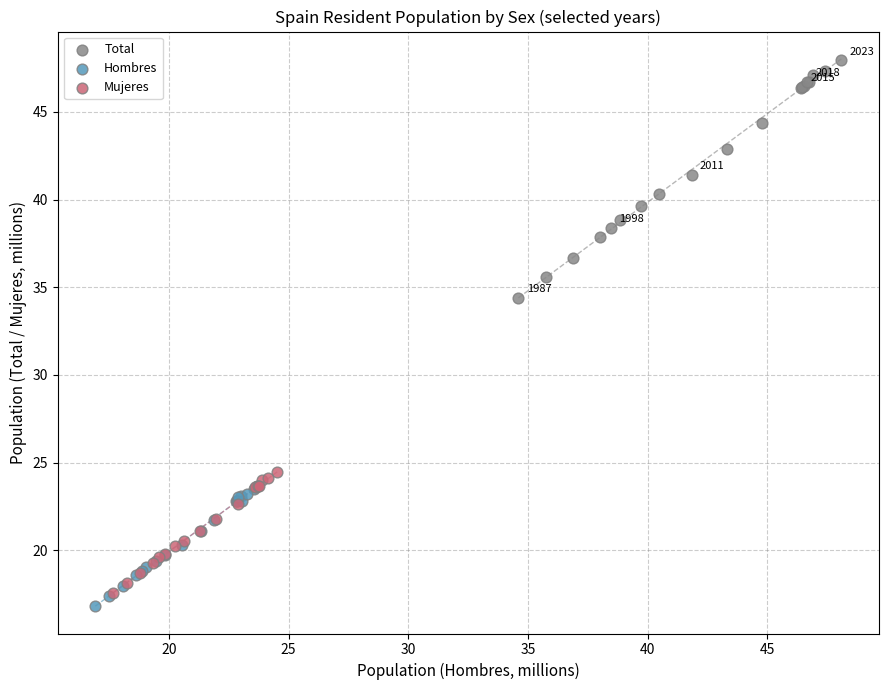

Which series contains the highest Y value?

Total